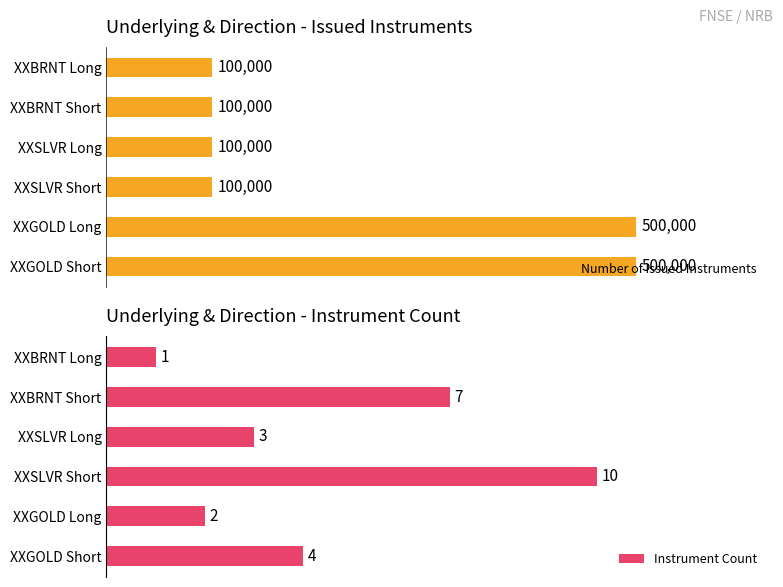

Where is Instrument Count nearest to the value 5?

XXGOLD Short